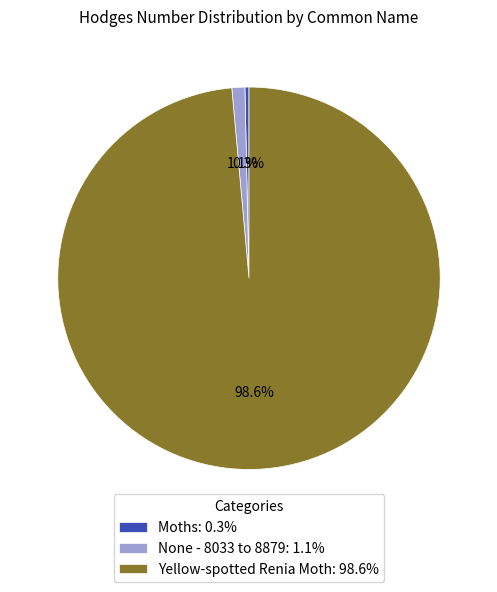

To the nearest percent, what percentage of the pie is Yellow-spotted Renia Moth?

99%